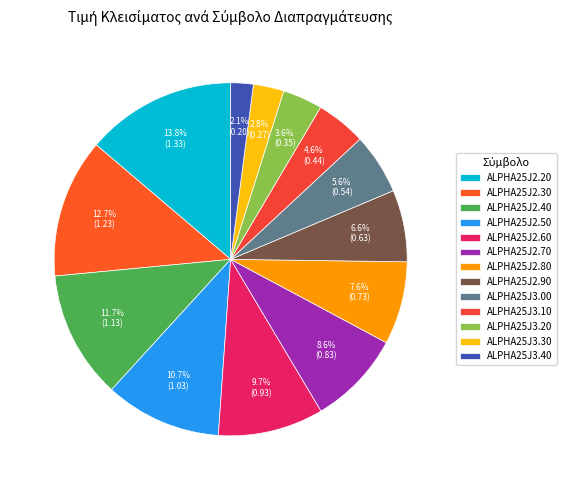

Rank the categories by value from highest to lowest.

ALPHA25J2.20, ALPHA25J2.30, ALPHA25J2.40, ALPHA25J2.50, ALPHA25J2.60, ALPHA25J2.70, ALPHA25J2.80, ALPHA25J2.90, ALPHA25J3.00, ALPHA25J3.10, ALPHA25J3.20, ALPHA25J3.30, ALPHA25J3.40